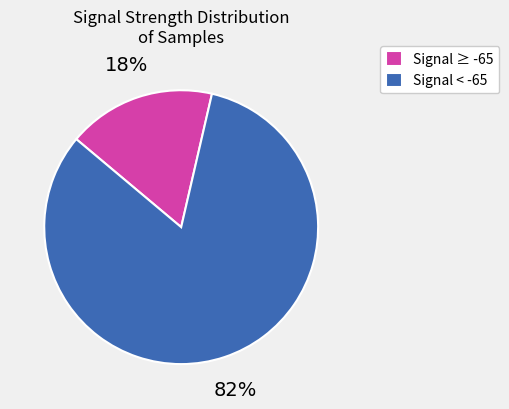

Which category has the biggest portion of the pie?

Signal < -65